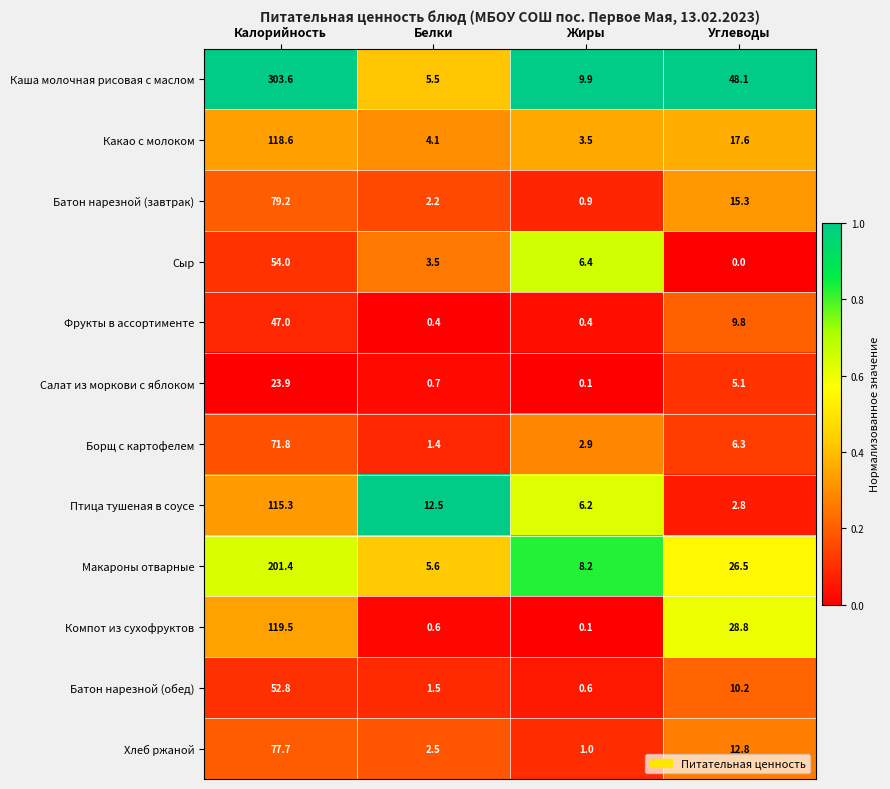

What is the difference between the maximum and minimum values in the Птица тушеная в соусе series?

112.5